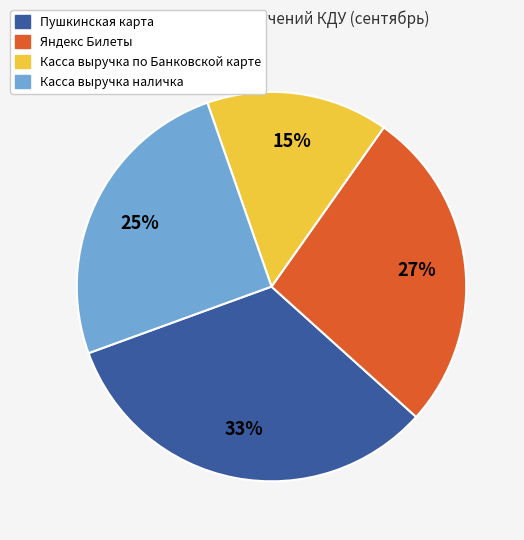

Is there any slice that represents more than half of the pie?

No